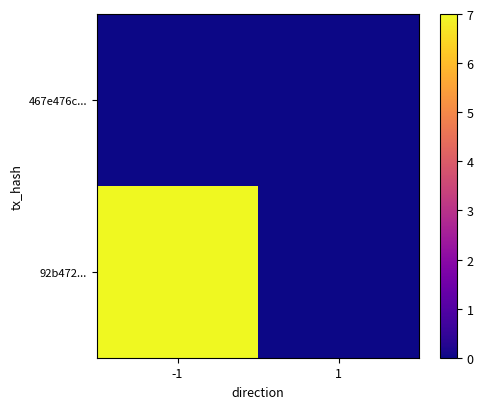

Reading right to left, what are all the values shown in this chart?

467e476c...: 1=0	-1=0
92b472...: 1=0	-1=7